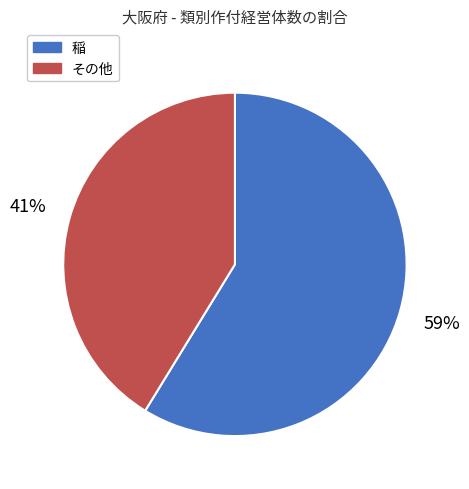

Do その他 and 稲 together represent more than half of the pie?

Yes